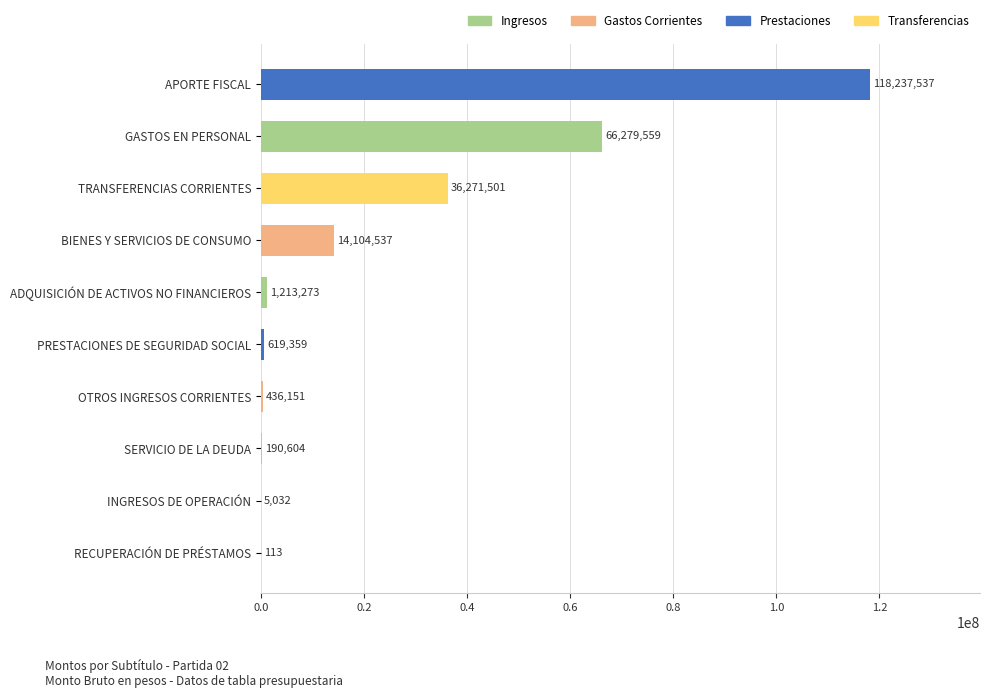

Read the value at TRANSFERENCIAS CORRIENTES, to the nearest 100.

36271500